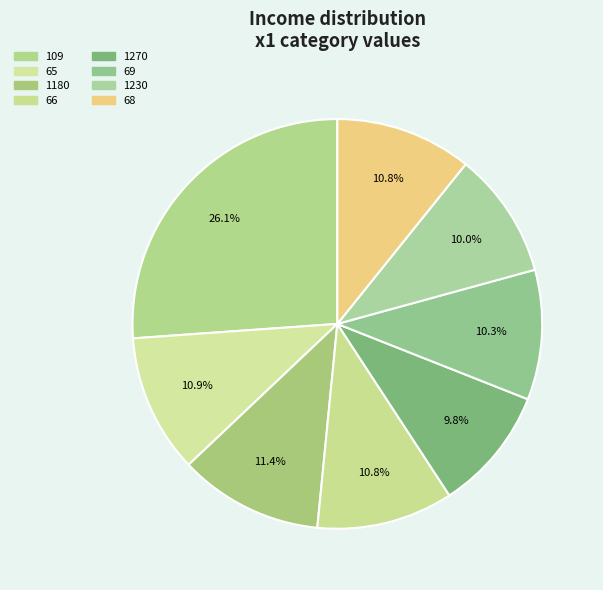

Is 66 the majority of the pie?

No